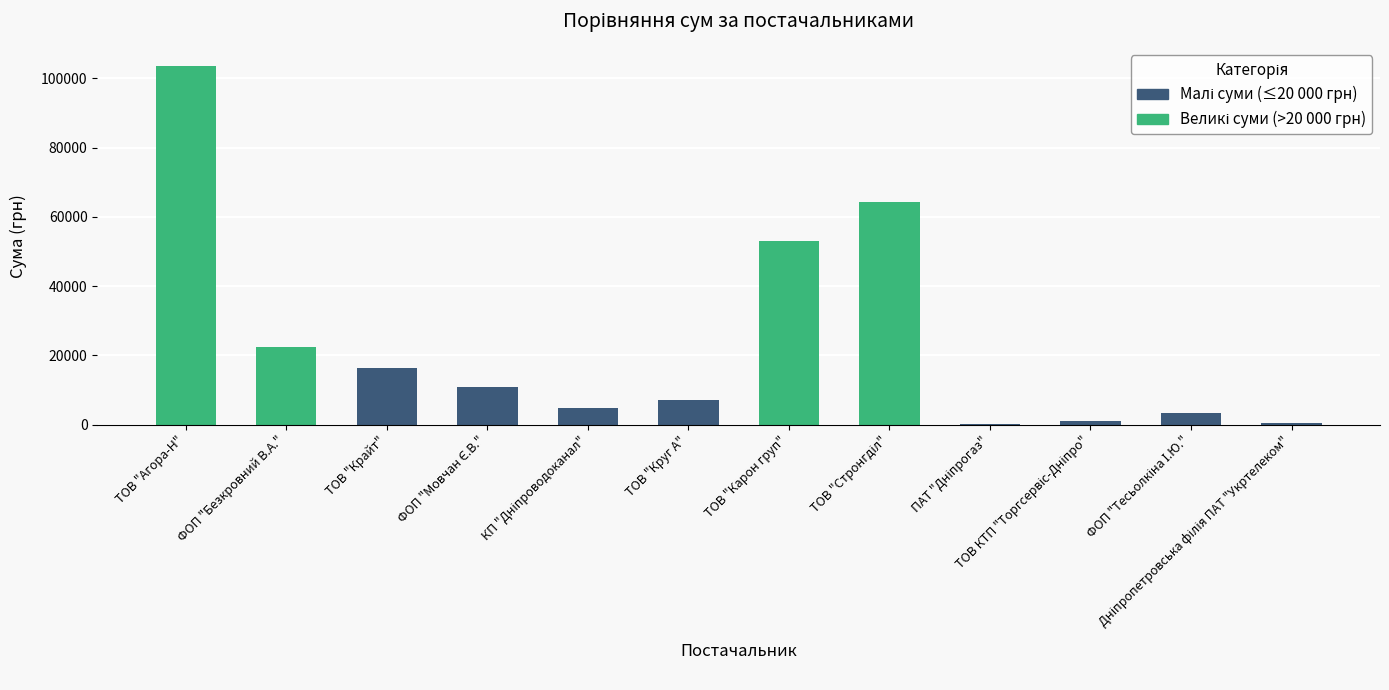

At which label does the data first exceed 10854?

ТОВ "Агора-Н"